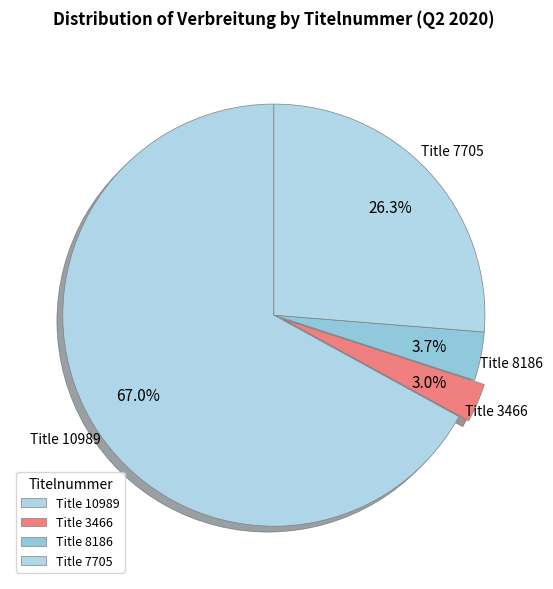

Count the number of slices in the pie.

4